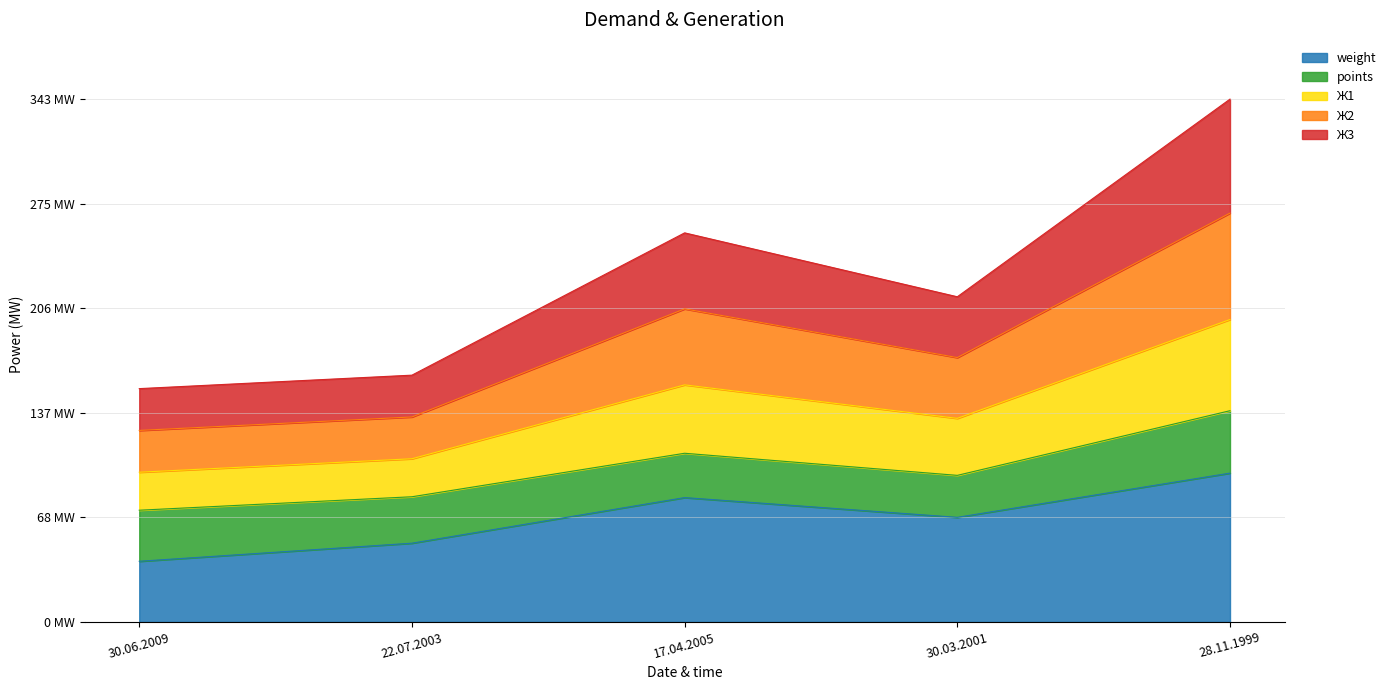

What is the maximum value shown in the chart?

344.0